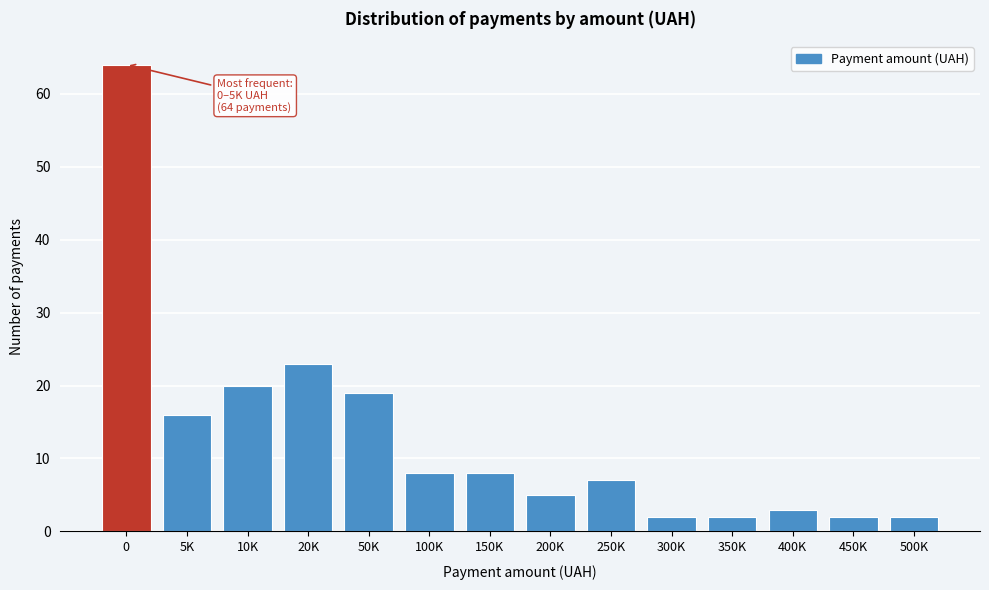

Reading left to right, extract all data points from this chart.

0=64	5K=16	10K=20	20K=23	50K=19	100K=8	150K=8	200K=5	250K=7	300K=2	350K=2	400K=3	450K=2	500K=2